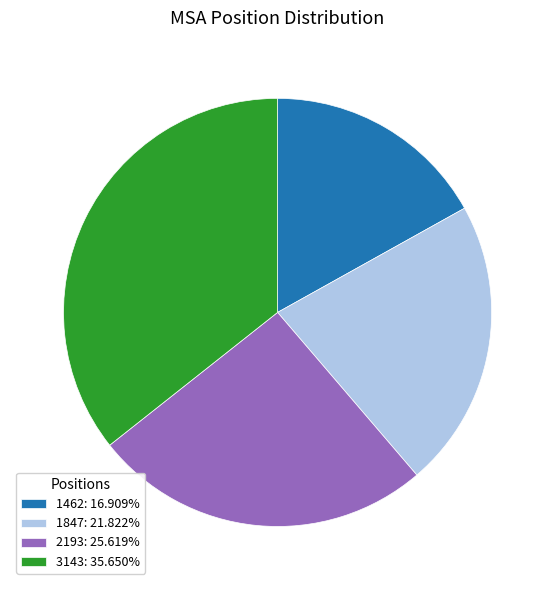

Count the number of slices in the pie.

4